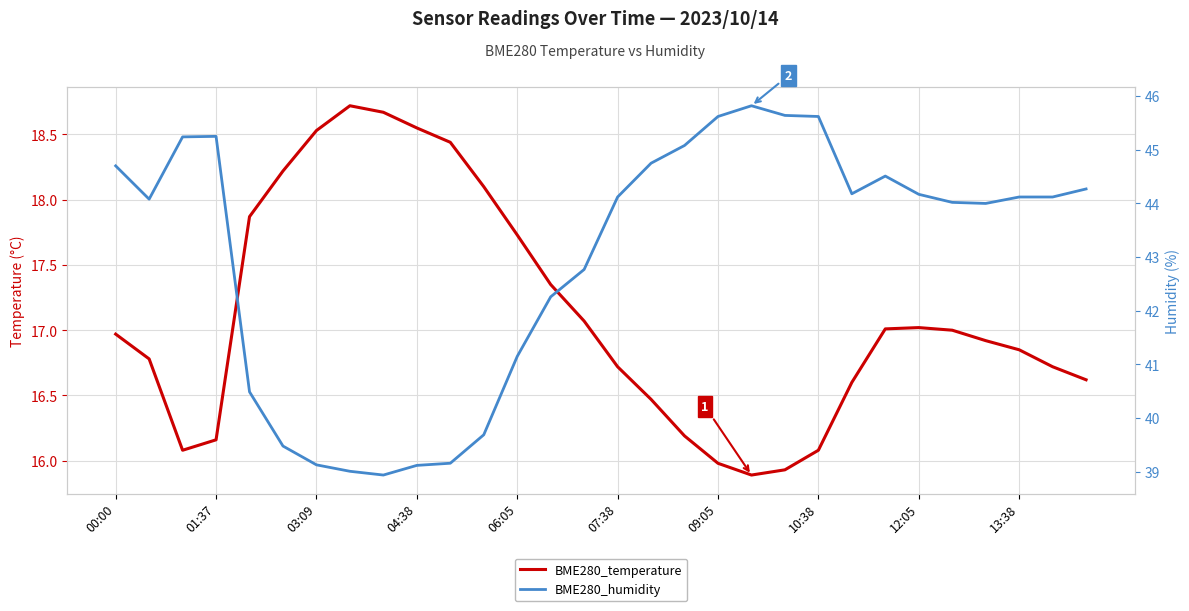

Which series has the widest spread of values?

BME280_humidity